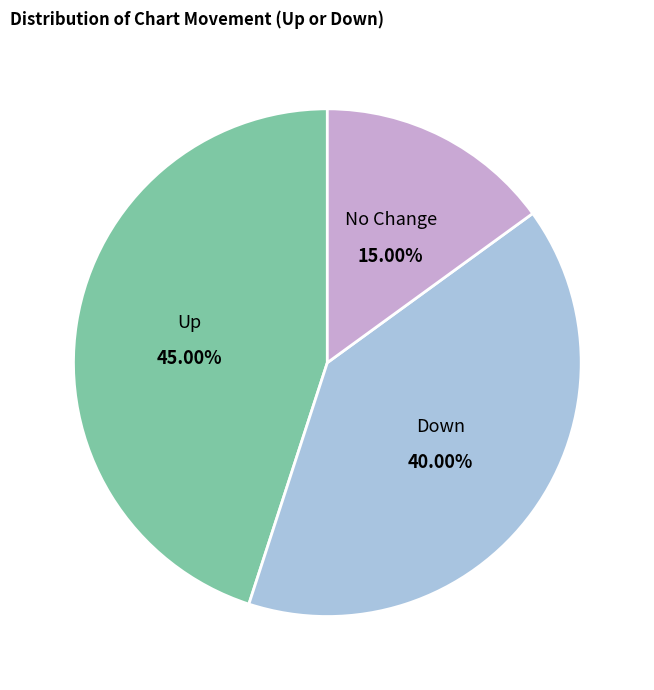

Combined, do Up and No Change account for over 50%?

Yes